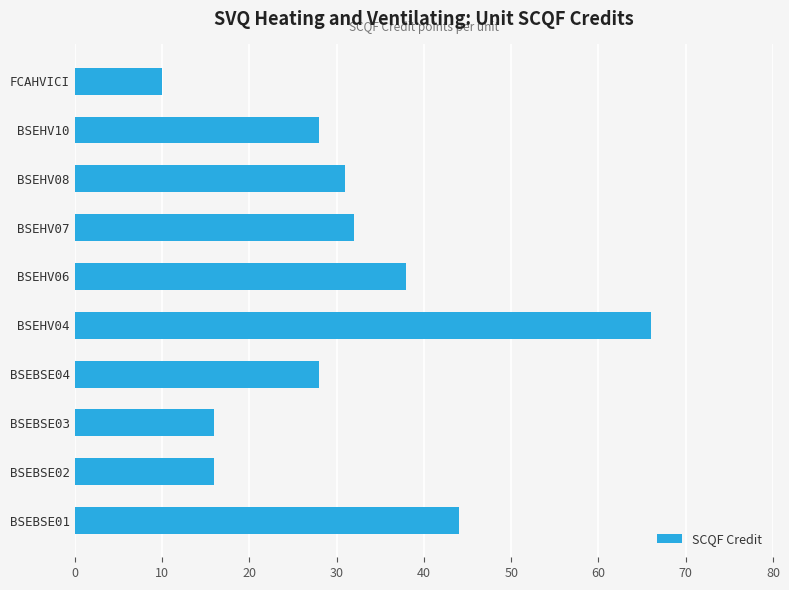

At which category does the chart reach its minimum across all series?

FCAHVICI